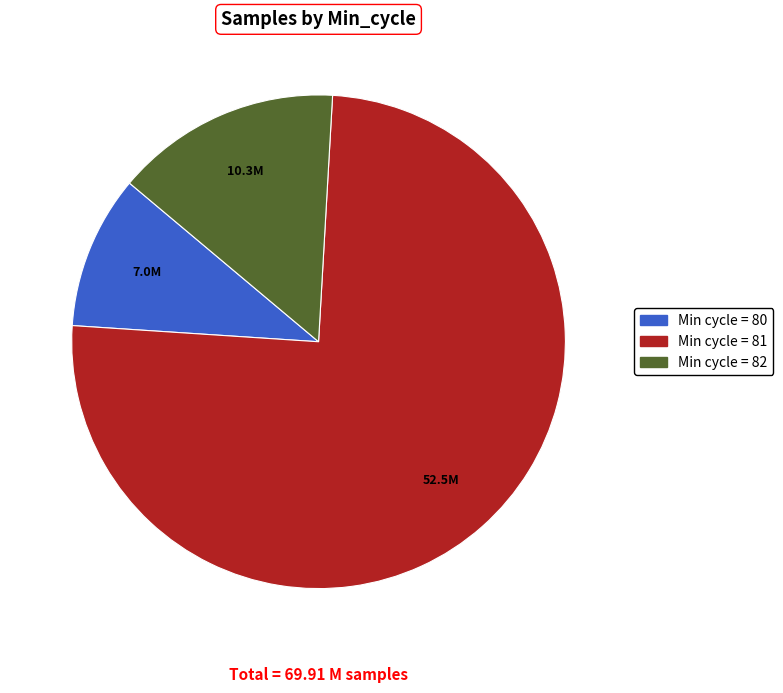

True or false: Min cycle = 80 accounts for 25% of the total.

False